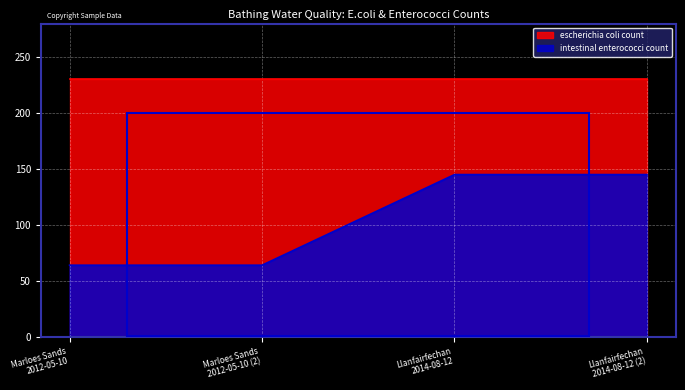

What is the maximum value for intestinal enterococci count?

145